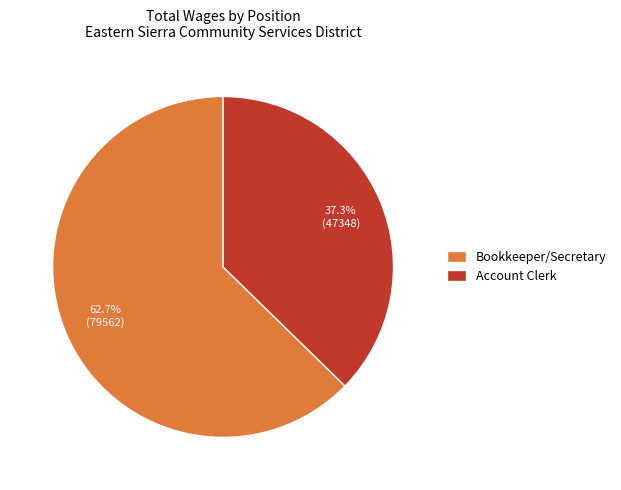

How many segments does this pie chart have?

2